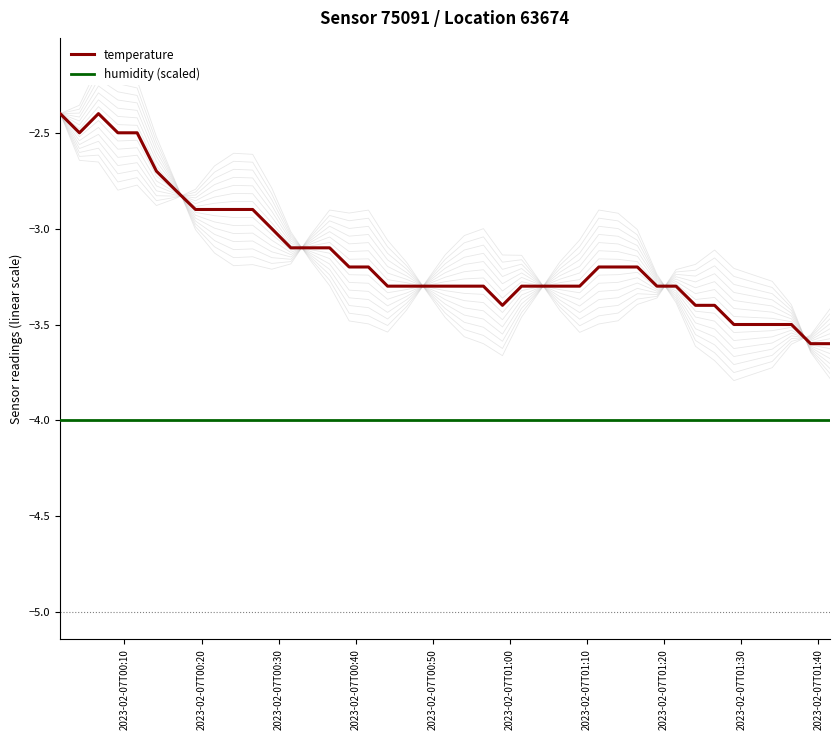

Is it true that temperature equals -1.8 at 32?

False